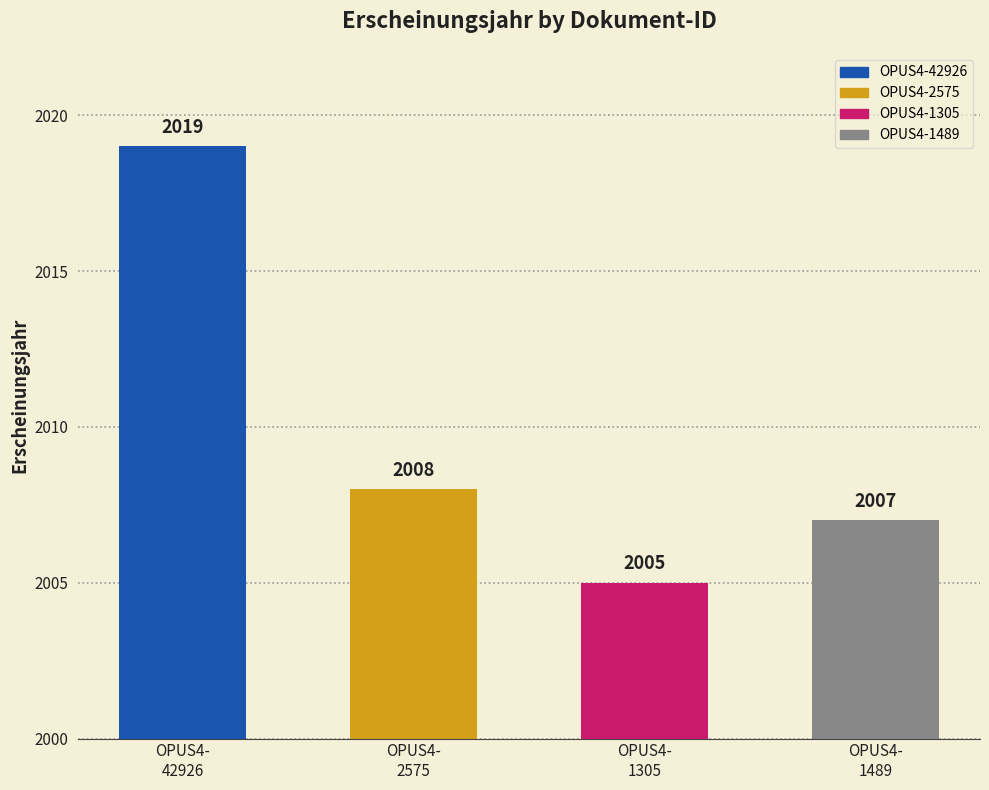

What is the sum of all values?

8039